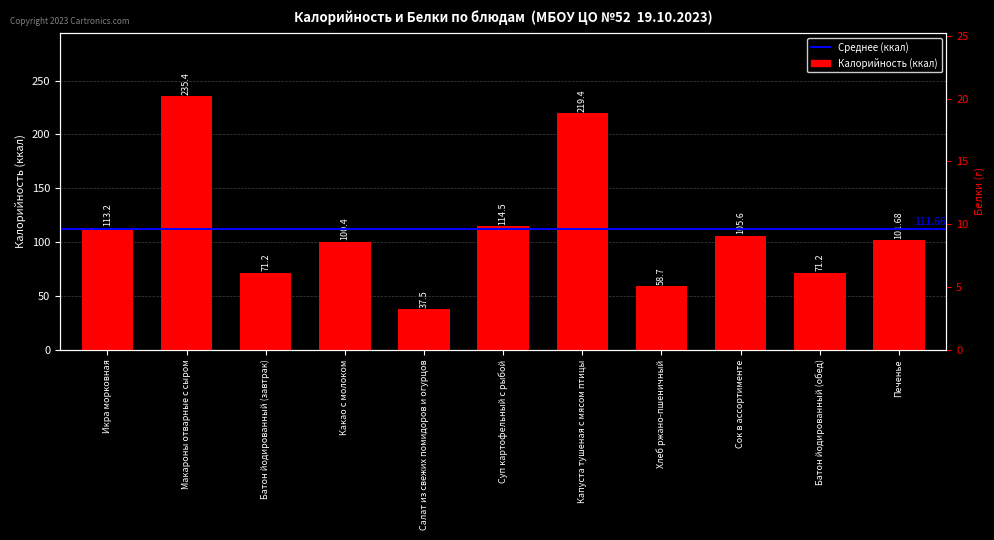

At which category does the chart reach its minimum across all series?

Салат из свежих помидоров и огурцов